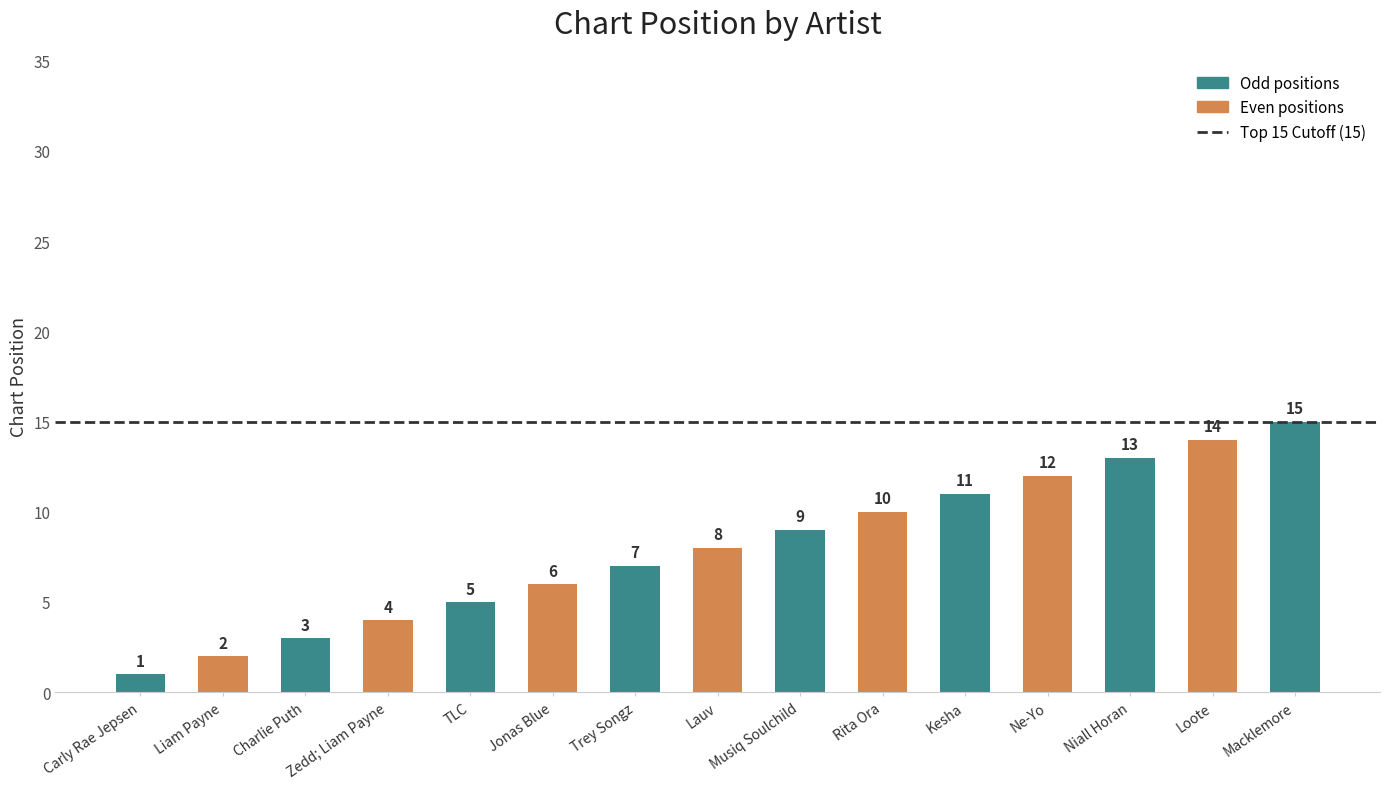

Reading right to left, transcribe all the data shown in this chart.

15	14	13	12	11	10	9	8	7	6	5	4	3	2	1